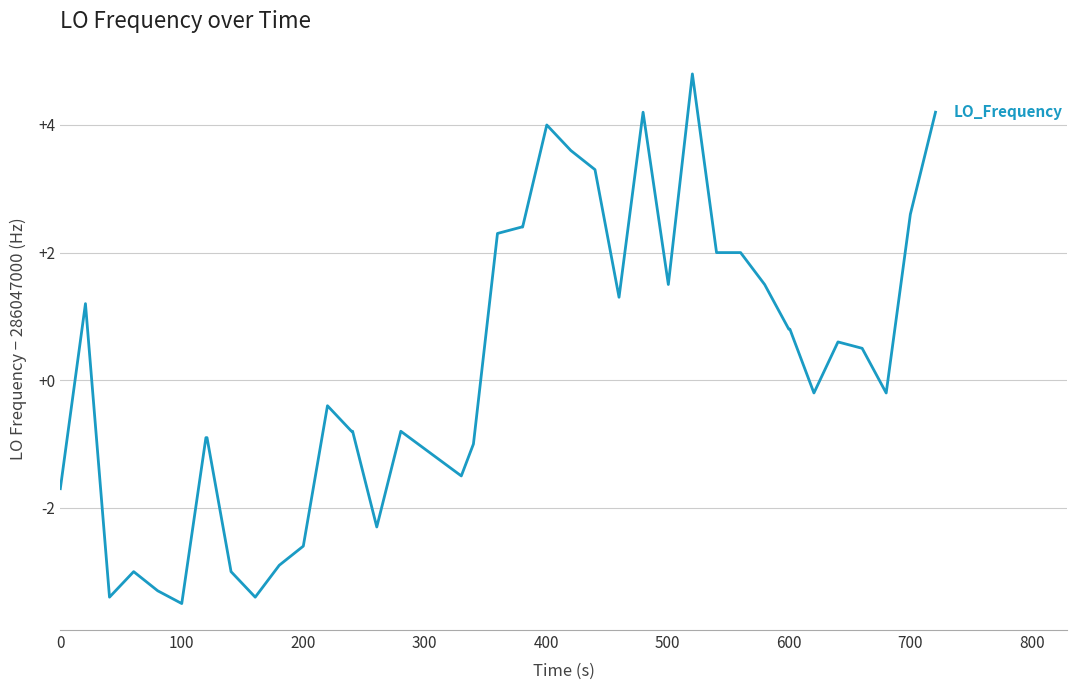

What is the minimum value shown in the chart?

-3.5